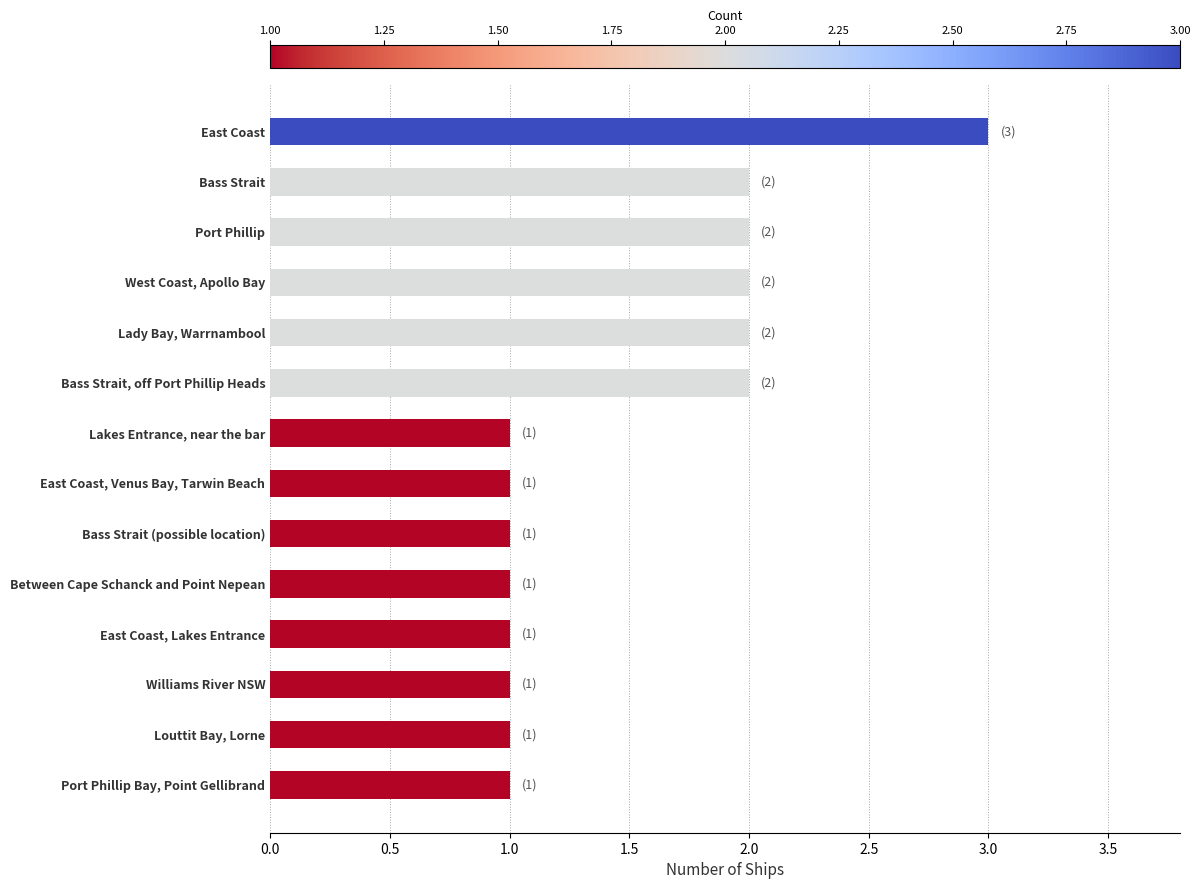

Approximately how many times larger is the value at Bass Strait compared to West Coast, Apollo Bay?

1.0